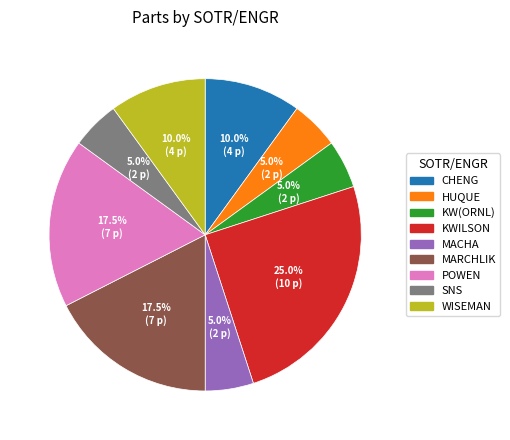

To the nearest percent, what is the combined percentage of MACHA and WISEMAN?

15%